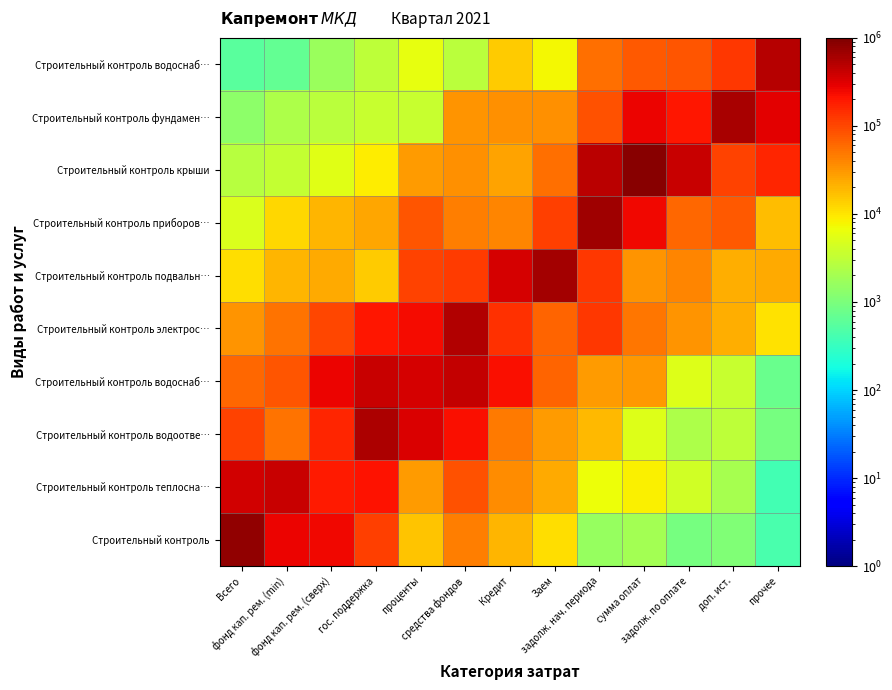

What is the smallest value displayed?

380.1